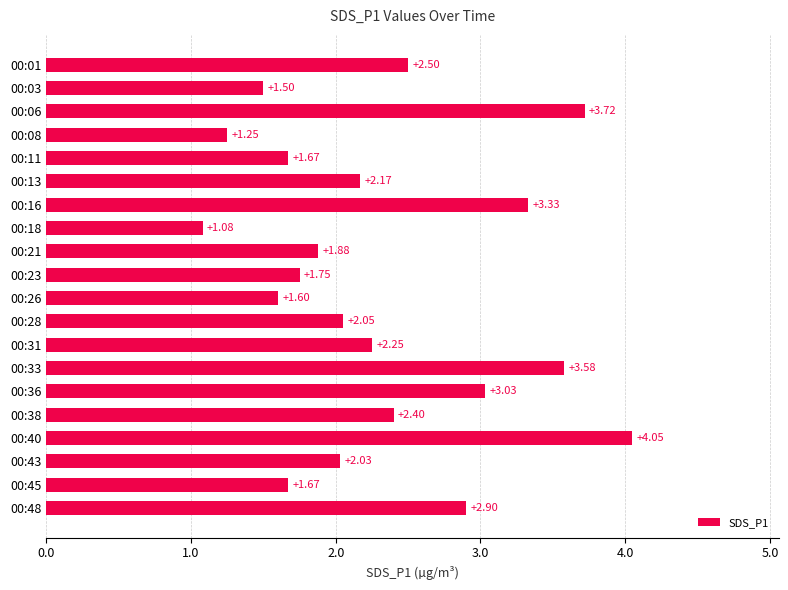

What is the change in value from 00:45 to 00:48?

+1.2